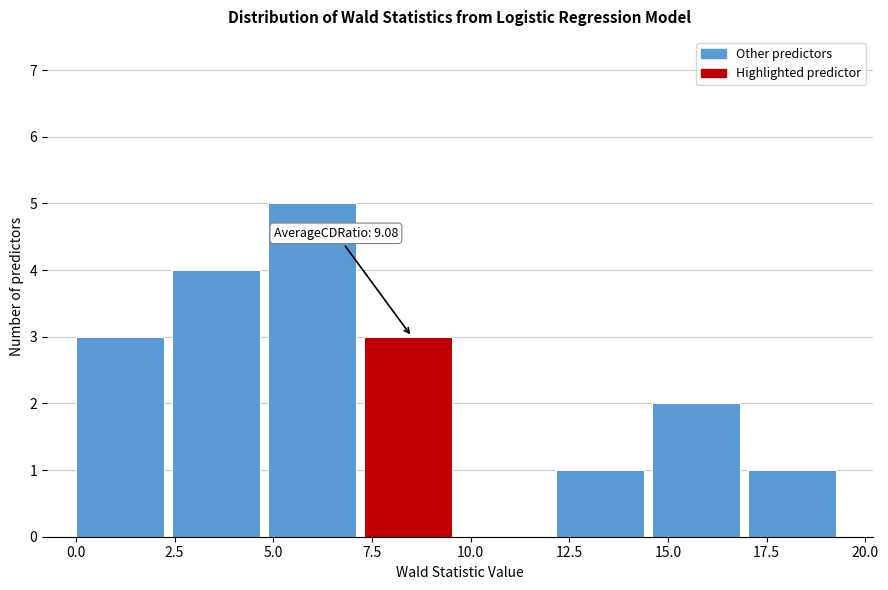

Which range on the x-axis has the tallest bar?

5.0 to 7.5